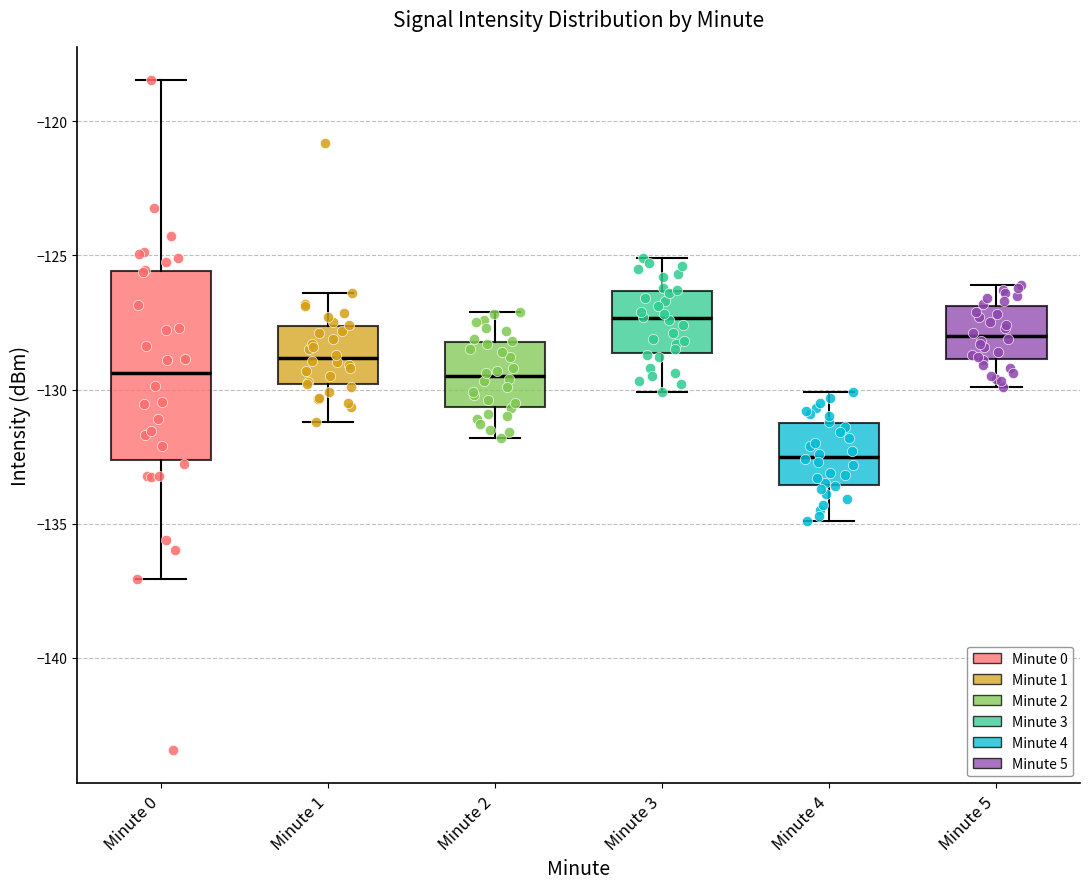

Reading left to right, transcribe this box plot: for each box, give where its median line is, the range the box spans, and where its two whiskers end, as read against the y-axis. The values are not printed on the chart, so give them approximately, as read against the axis.

Minute 0: median -129.5, box -132.5 to -125.5, whiskers -137.0 to -118.5
Minute 1: median -129.0, box -130.0 to -127.5, whiskers -131.0 to -126.5
Minute 2: median -129.5, box -130.5 to -128.0, whiskers -132.0 to -127.0
Minute 3: median -127.5, box -128.5 to -126.5, whiskers -130.0 to -125.0
Minute 4: median -132.5, box -133.5 to -131.0, whiskers -135.0 to -130.0
Minute 5: median -128.0, box -129.0 to -127.0, whiskers -130.0 to -126.0